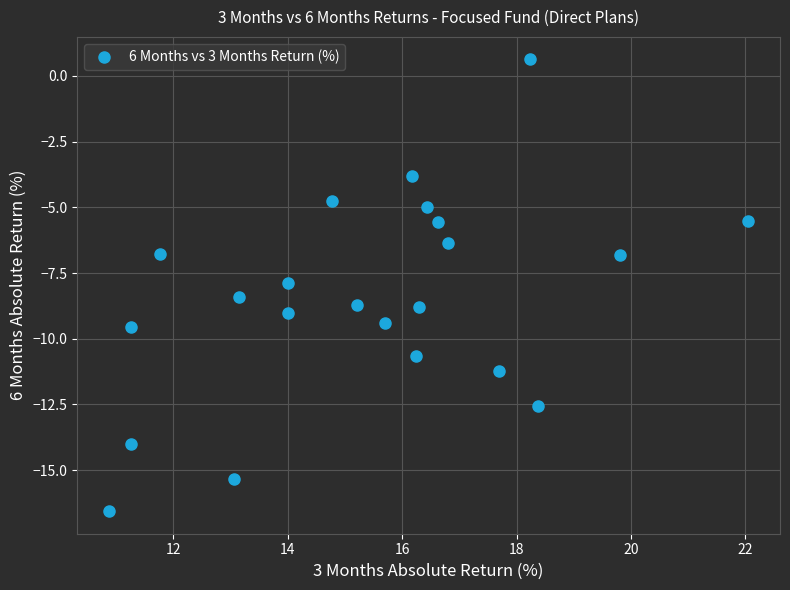

What is the range of X values (max minus min)?

11.2